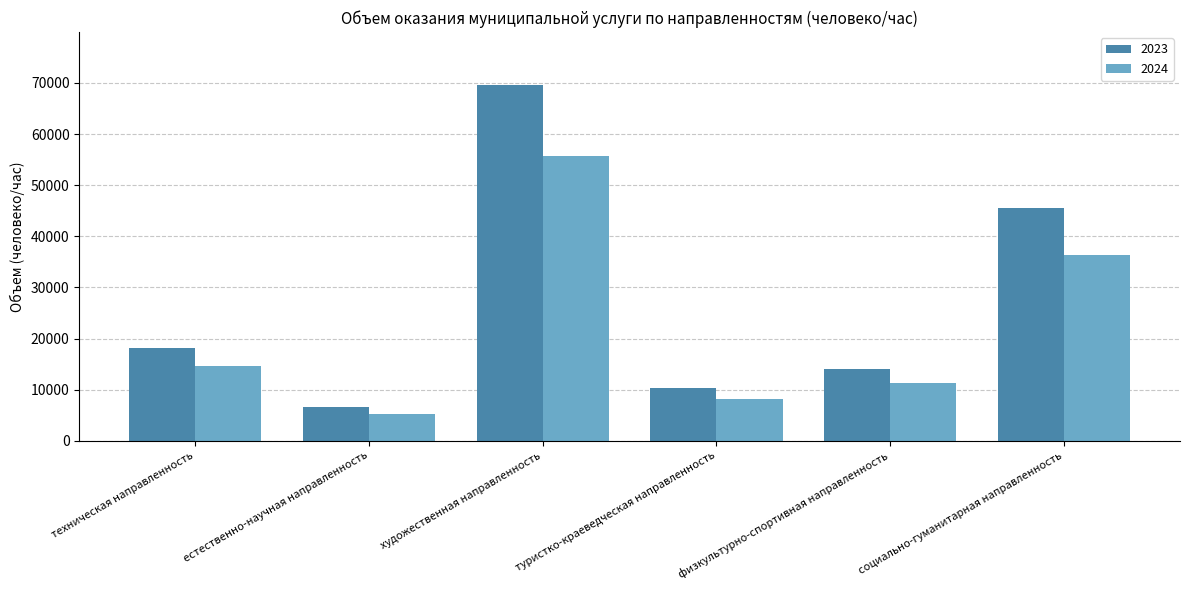

What are all the series names shown in the legend?

2023, 2024